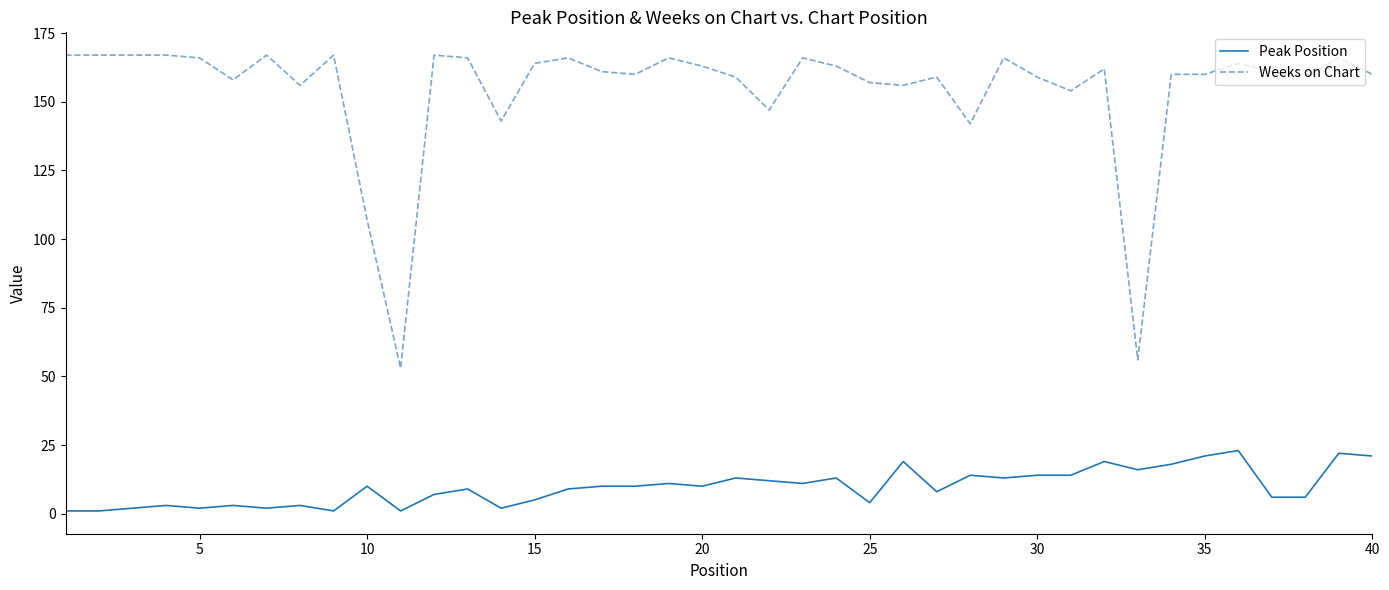

List the series in order of their peak value, lowest first.

Peak Position, Weeks on Chart